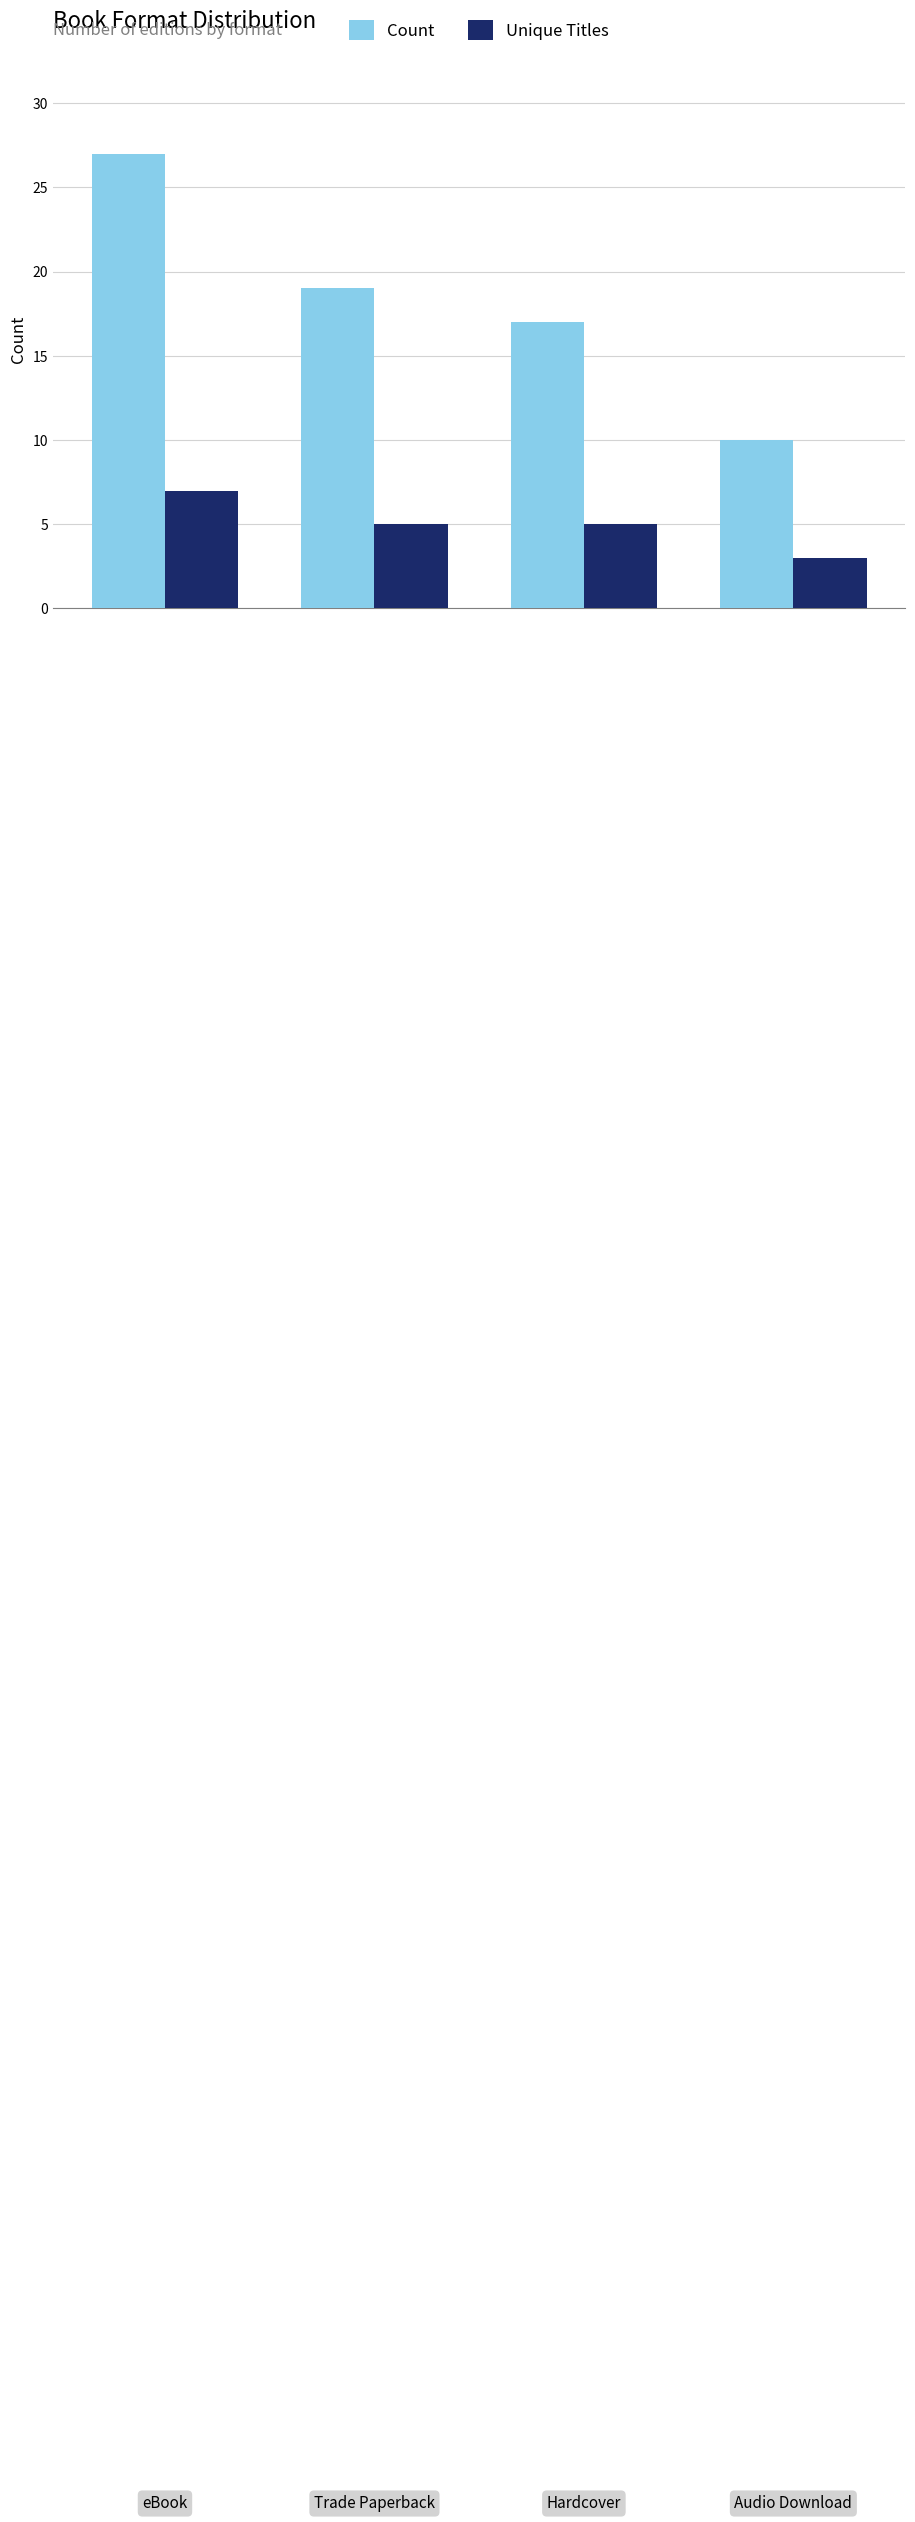

Count the number of data series in this chart.

2